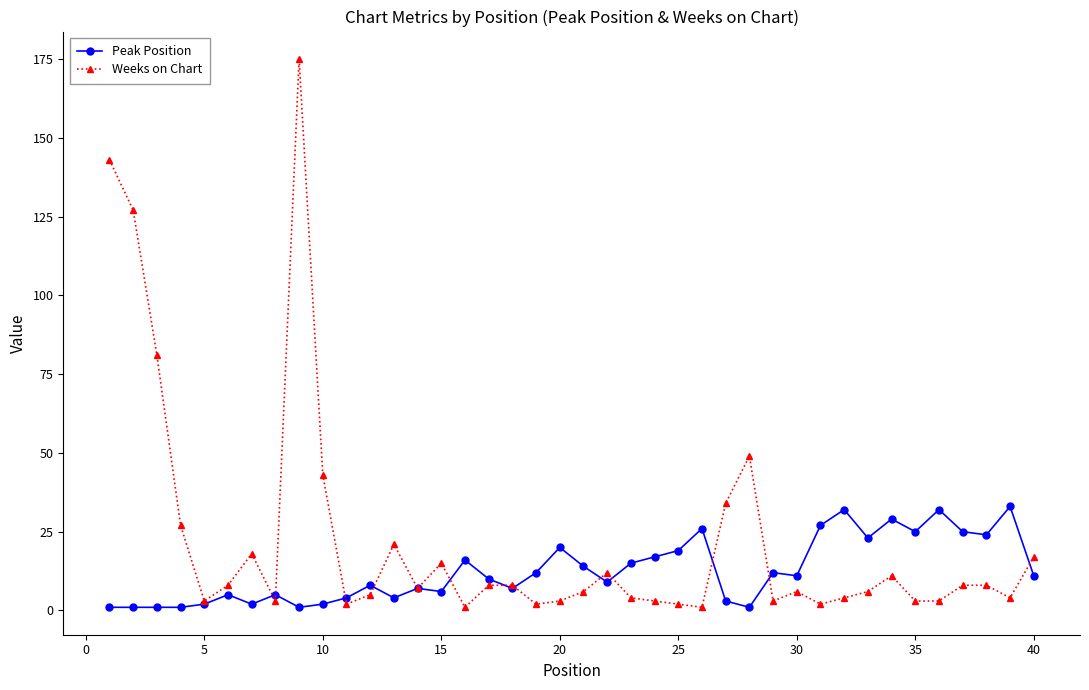

How many lines are shown in the chart?

2